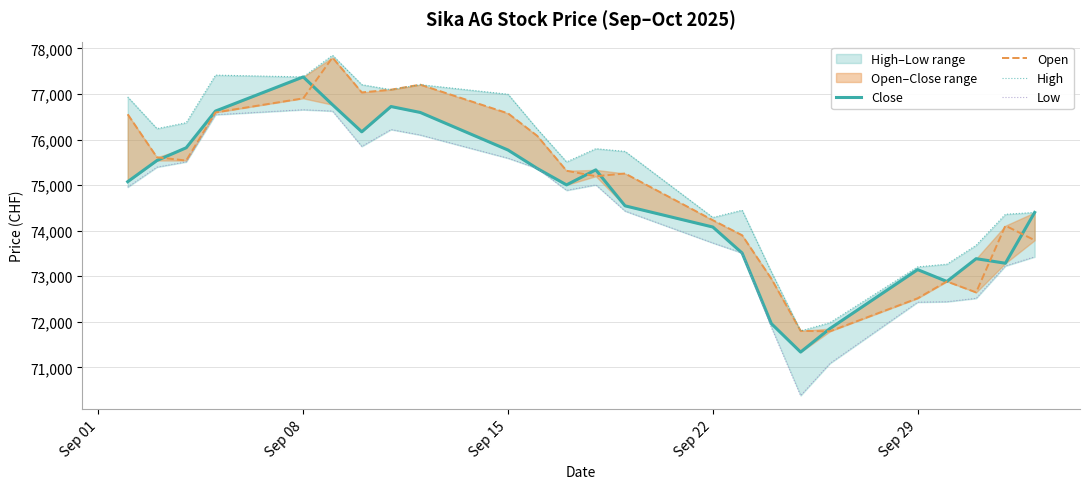

What is the value of the Low point at the 24th from the left?

73425